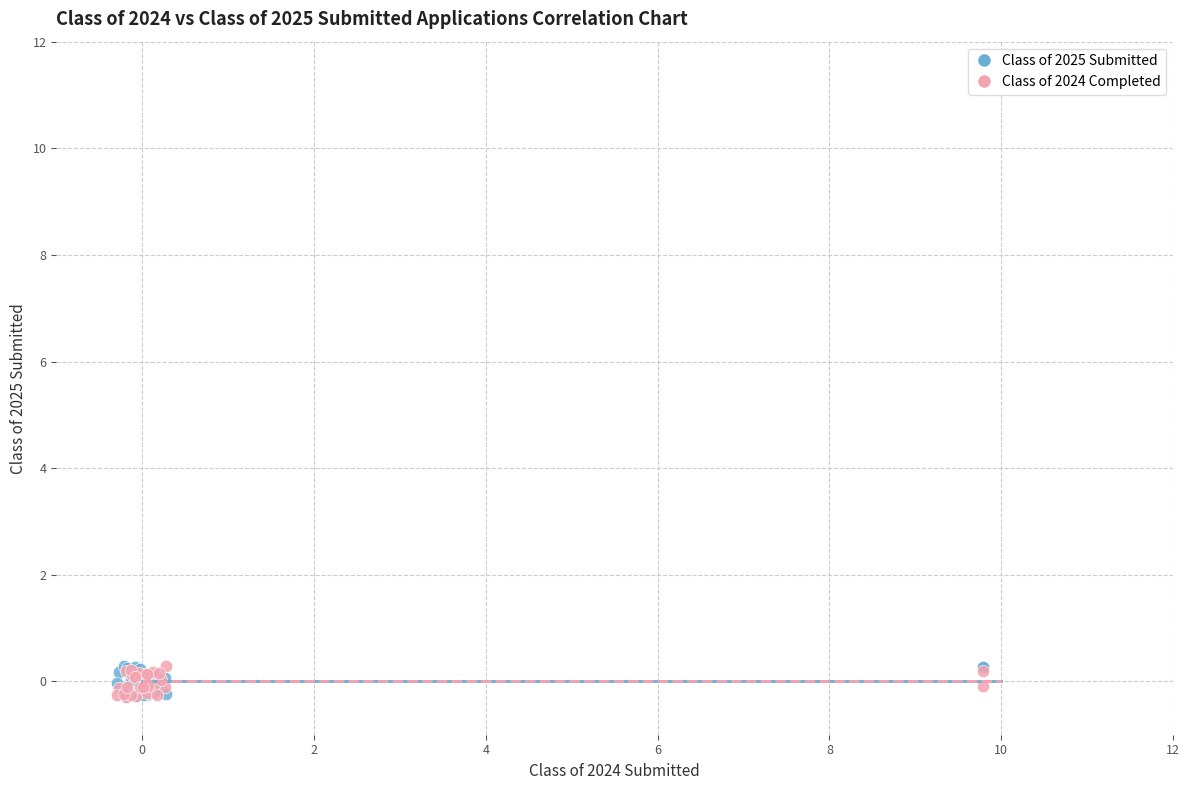

What are all the series names shown in the legend?

Class of 2025 Submitted, Class of 2024 Completed